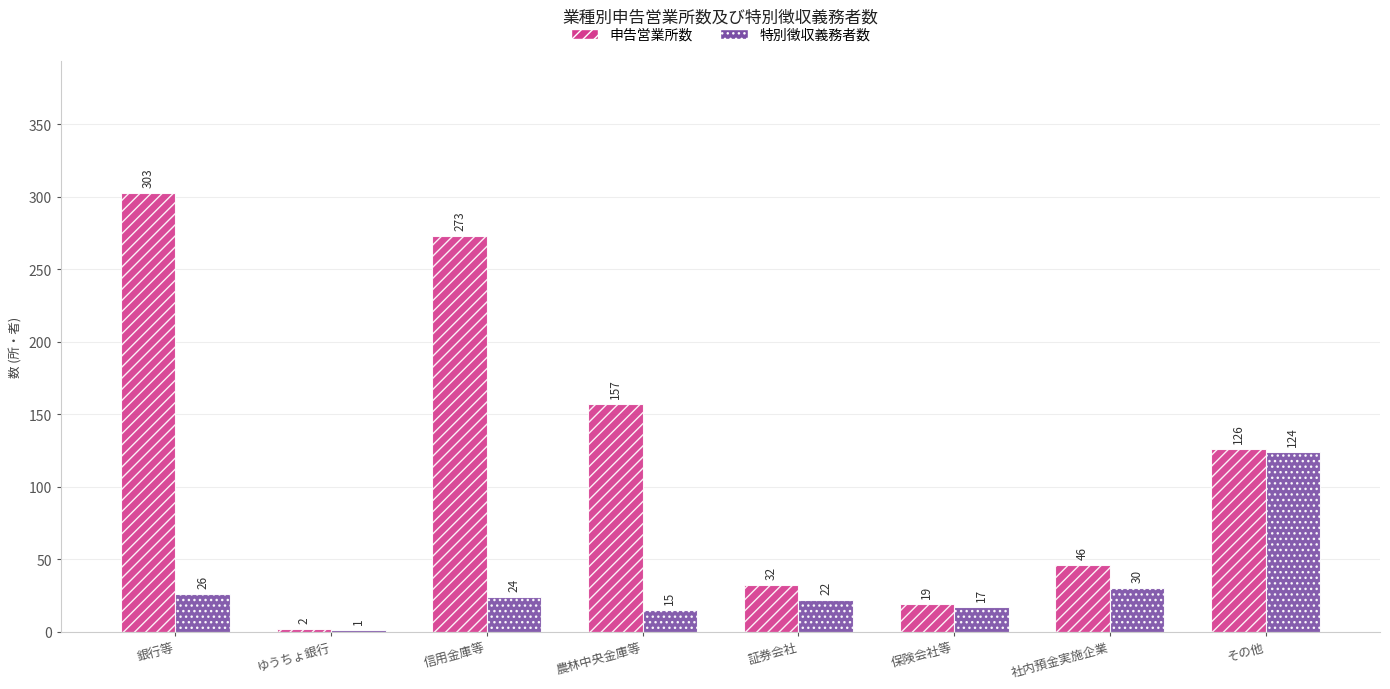

How many groups of bars are there?

8